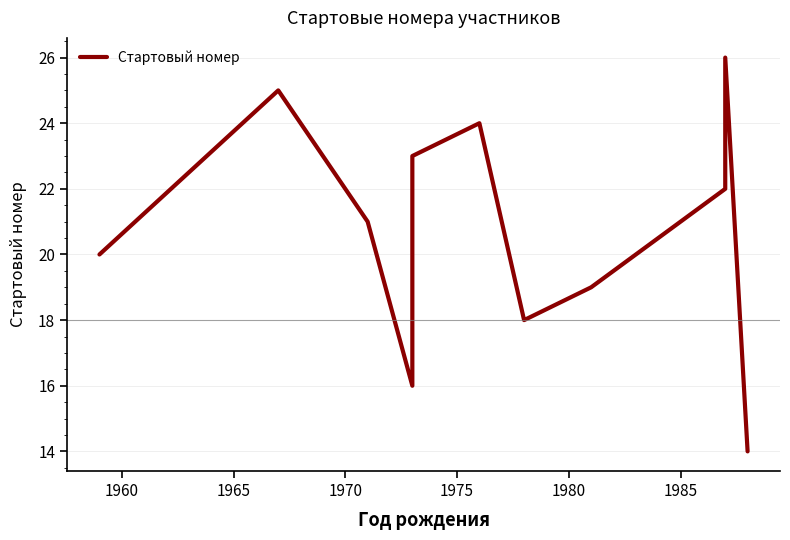

True or false: the data has more than 2 interior local peaks.

True